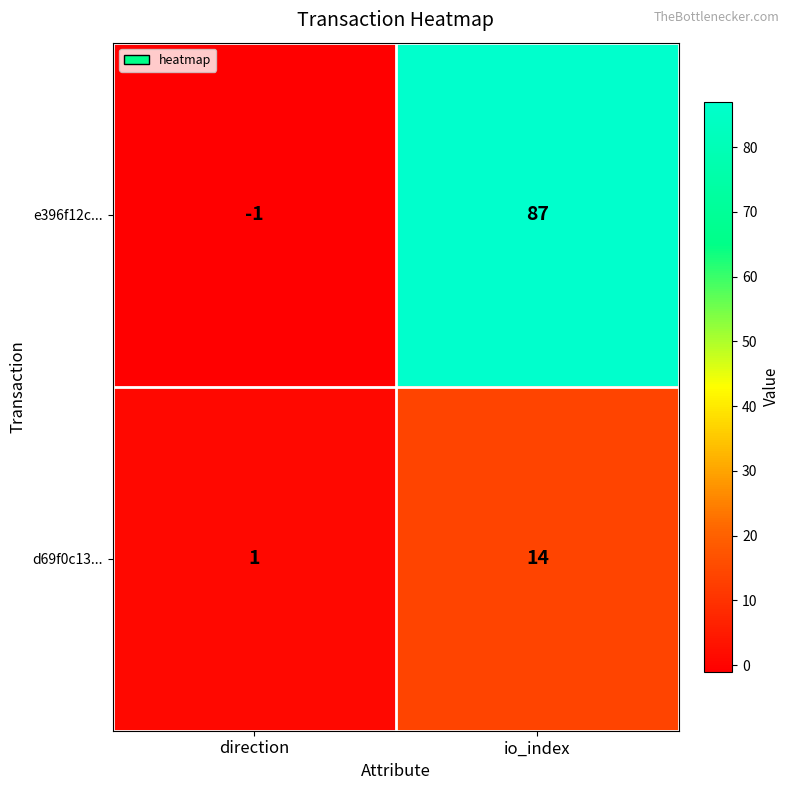

Count the number of data series in this chart.

2